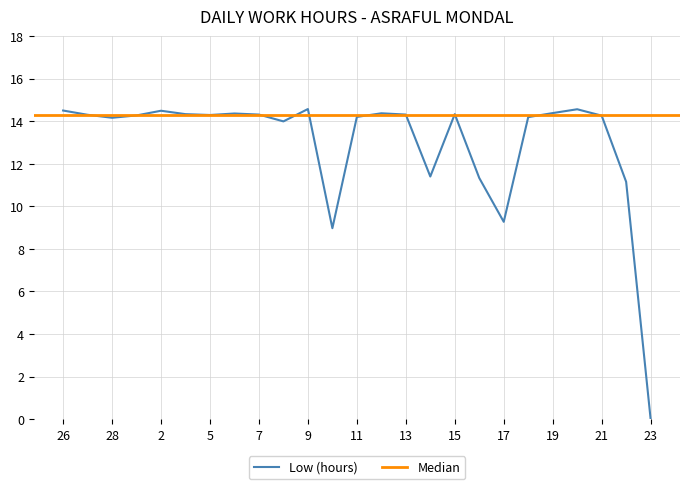

What is the sum of the values at 6 and 21?

28.6